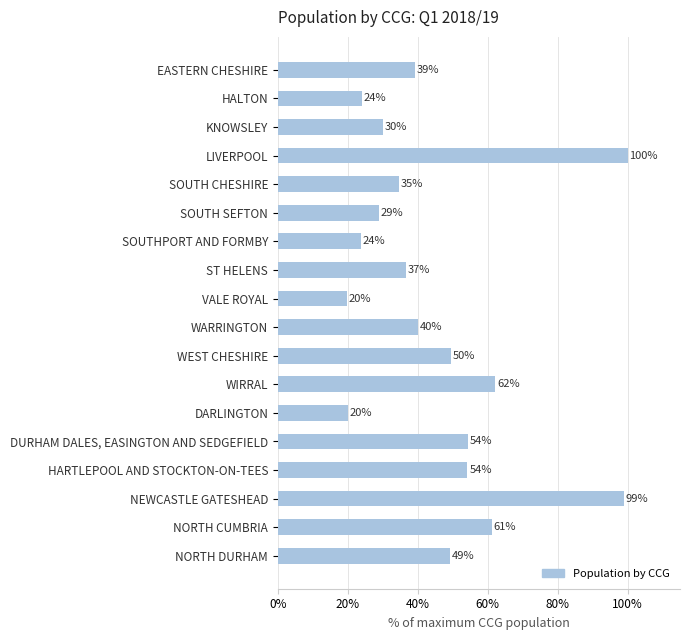

At which label is the value closest to 59?

NORTH CUMBRIA